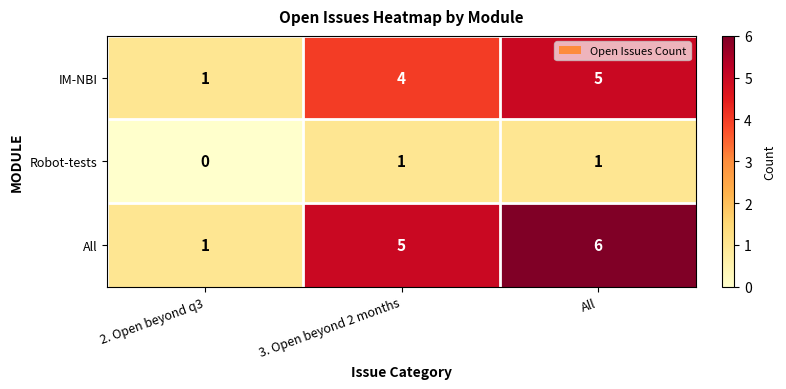

Is it true that Robot-tests equals -1 at 2. Open beyond q3?

False